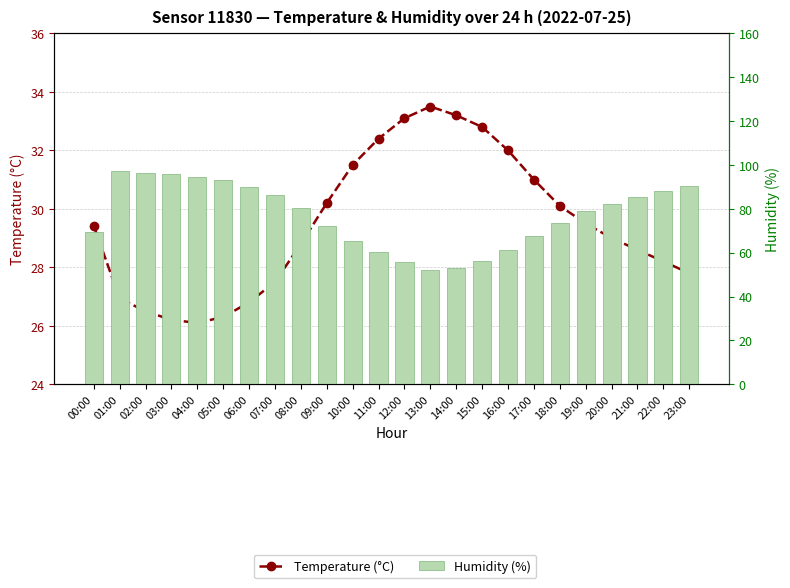

Rank the series by their maximum value, from highest to lowest.

Humidity (%), Temperature (°C)